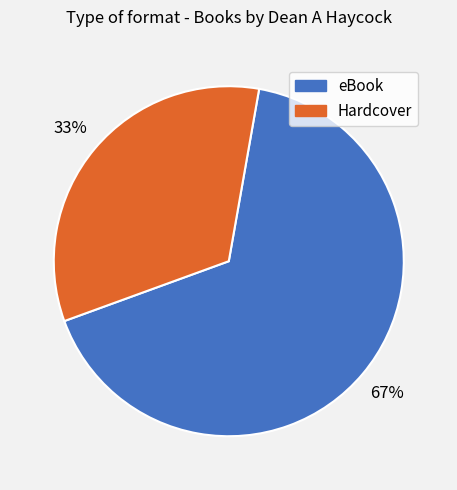

To the nearest percent, what percentage of the pie is Hardcover?

33%